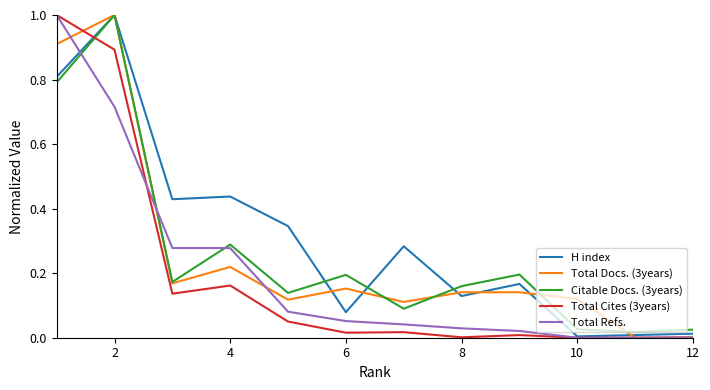

Is this an area chart (filled region under the line)?

No